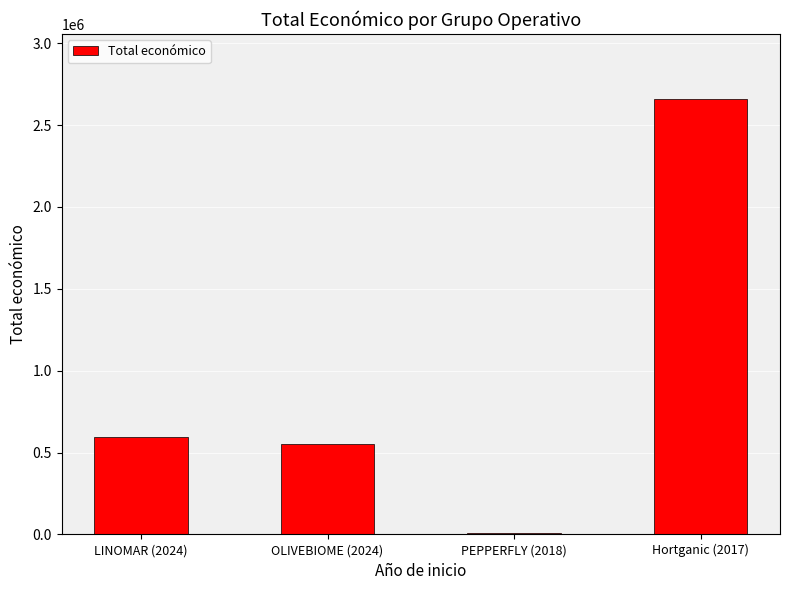

What is the change in value from OLIVEBIOME (2024) to Hortganic (2017)?

+2107152